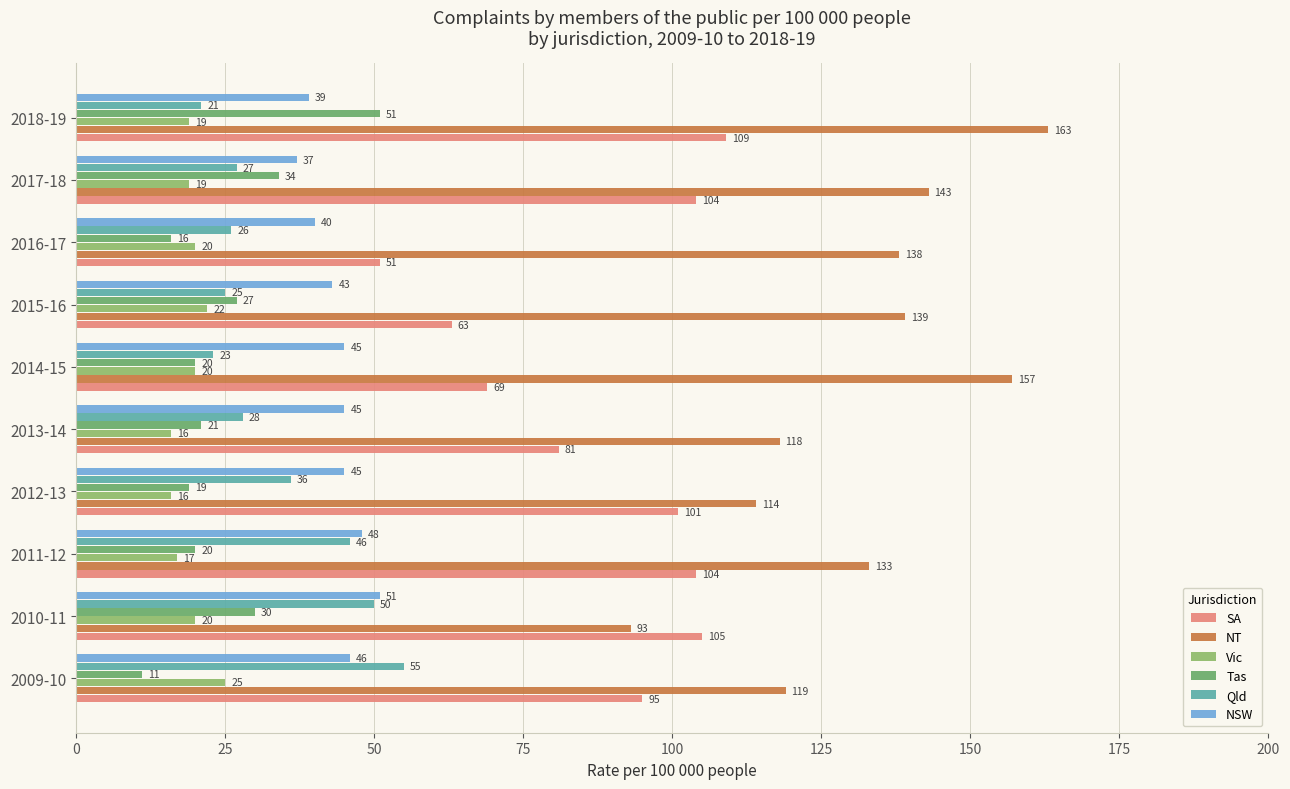

Which category has the highest value in the SA series?

2018-19